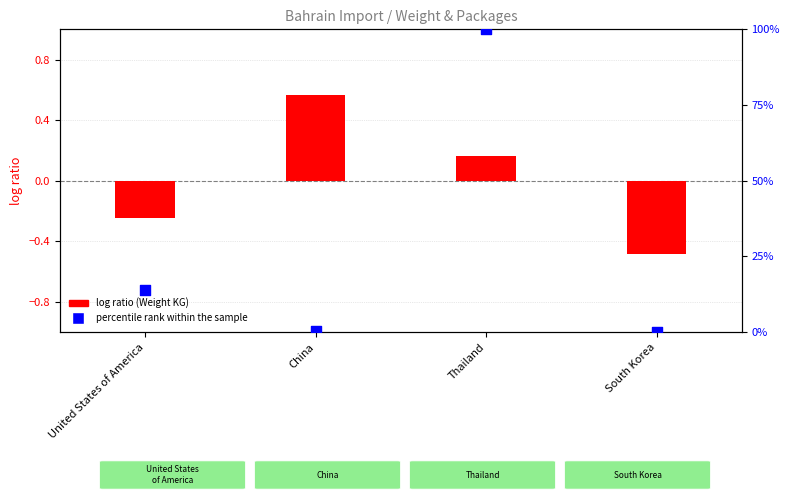

Which series has the widest spread of Y values?

percentile rank within the sample